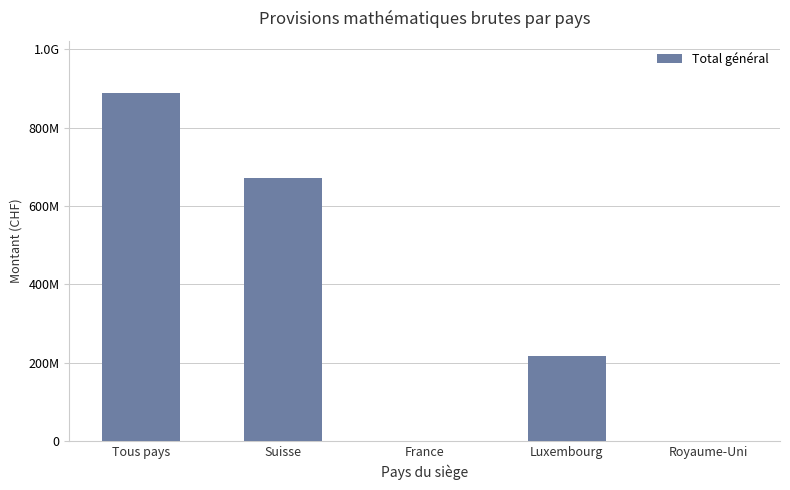

How many positive values are there?

3